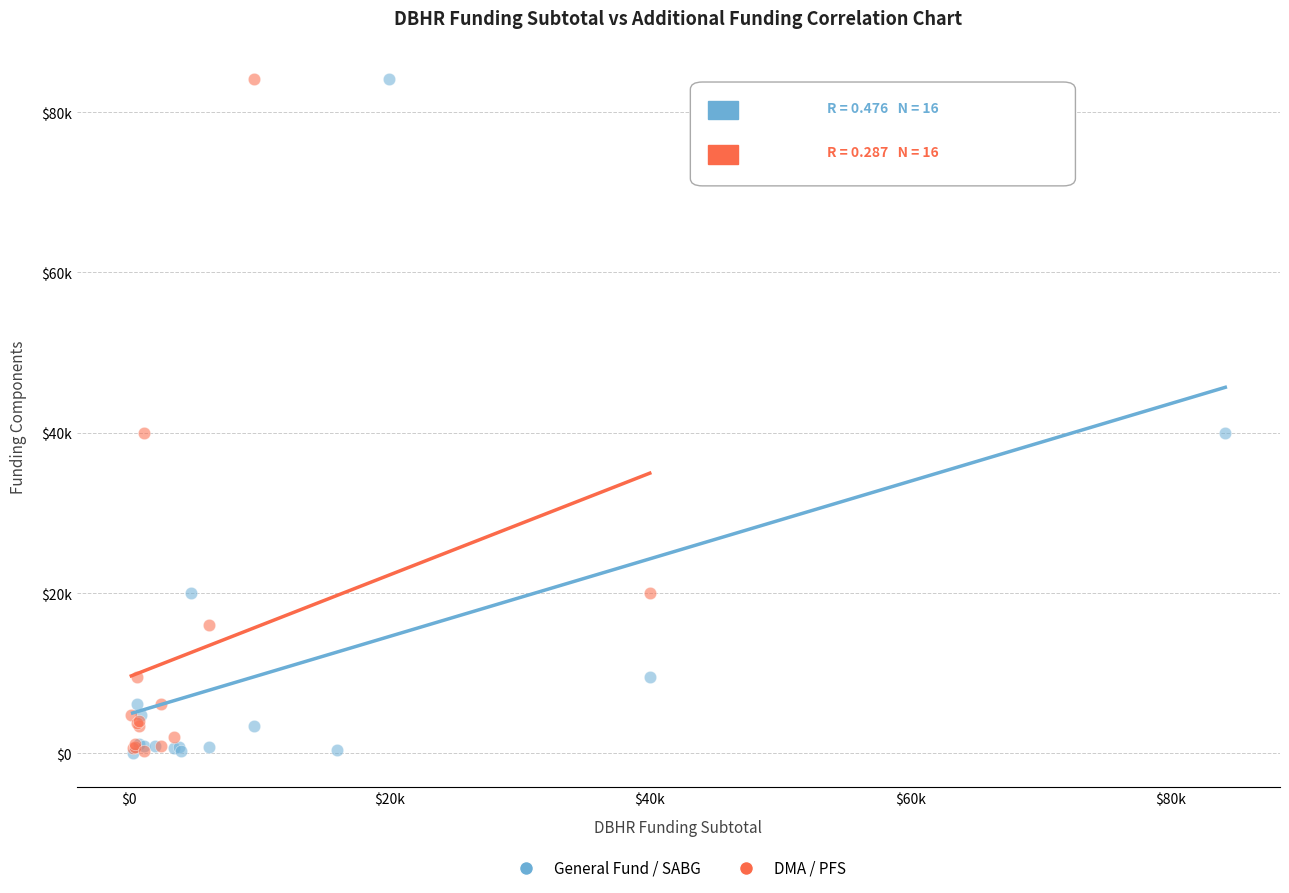

What are all the series names shown in the legend?

General Fund / SABG, DMA / PFS